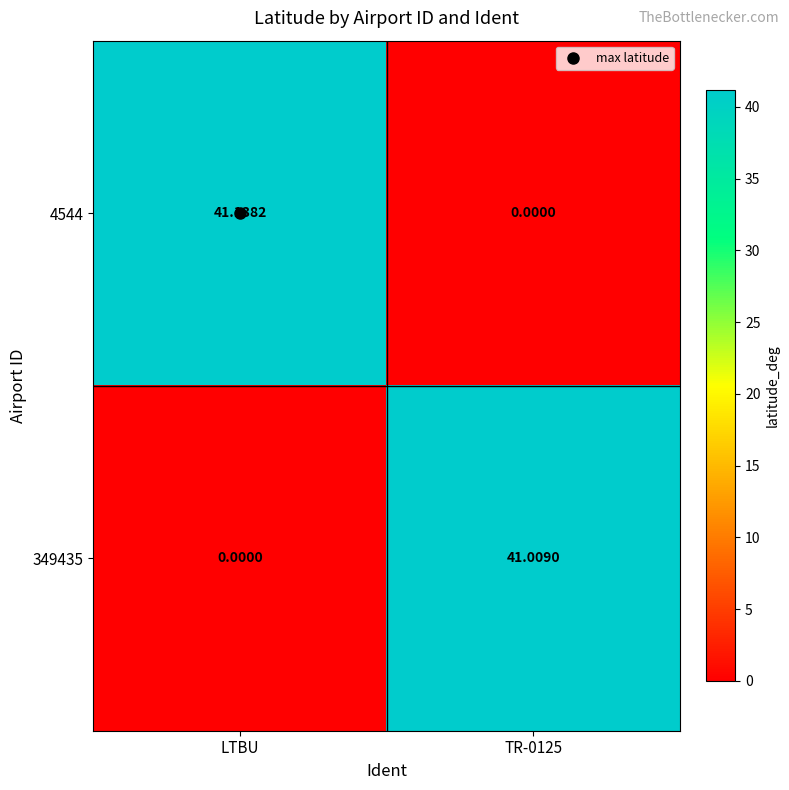

Which category has the highest value across all series?

LTBU